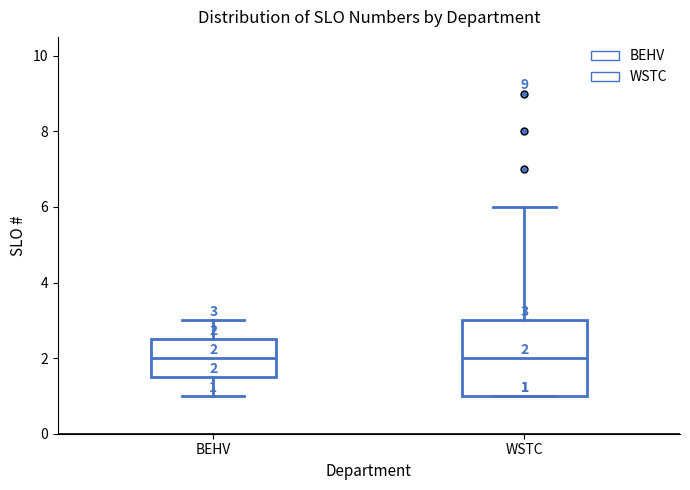

Which box is the tallest, from its lower edge to its upper edge?

WSTC